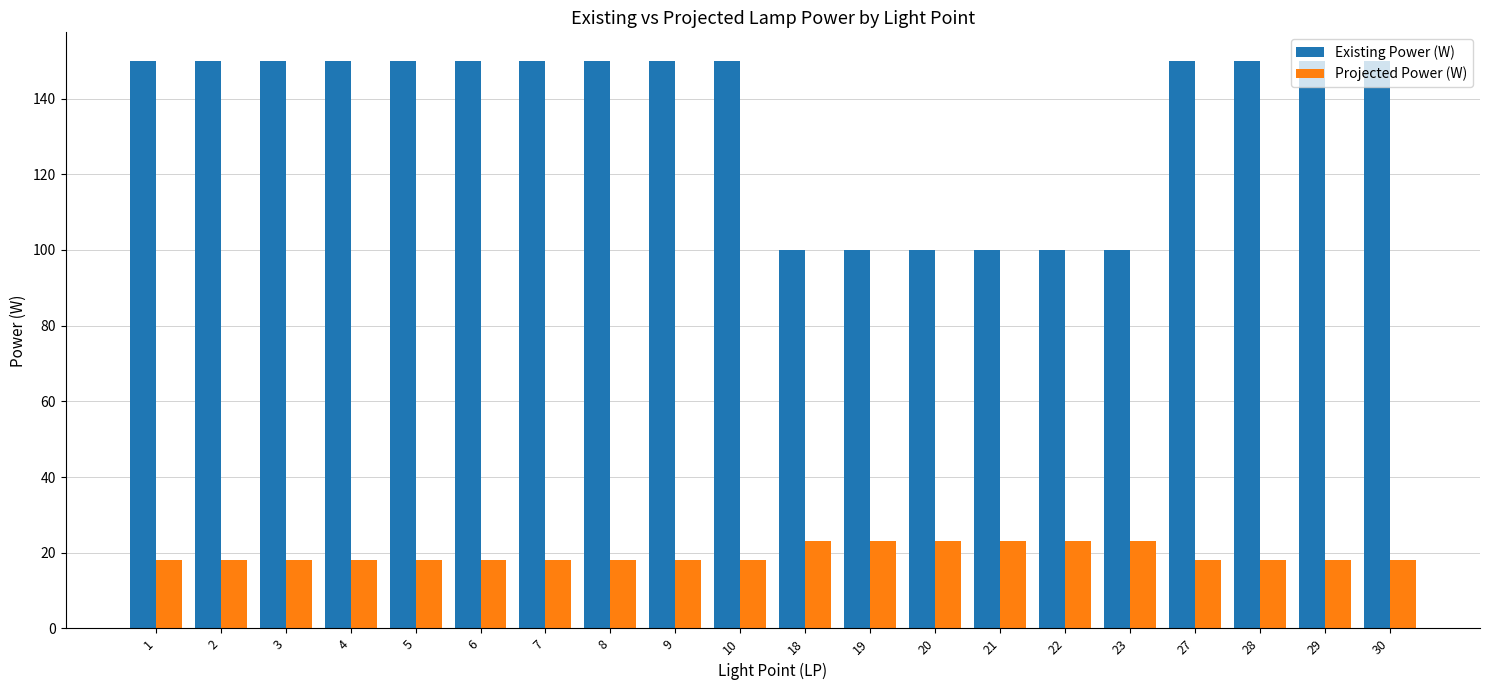

What is the sum of the Projected Power (W) values at 18 and 22?

46